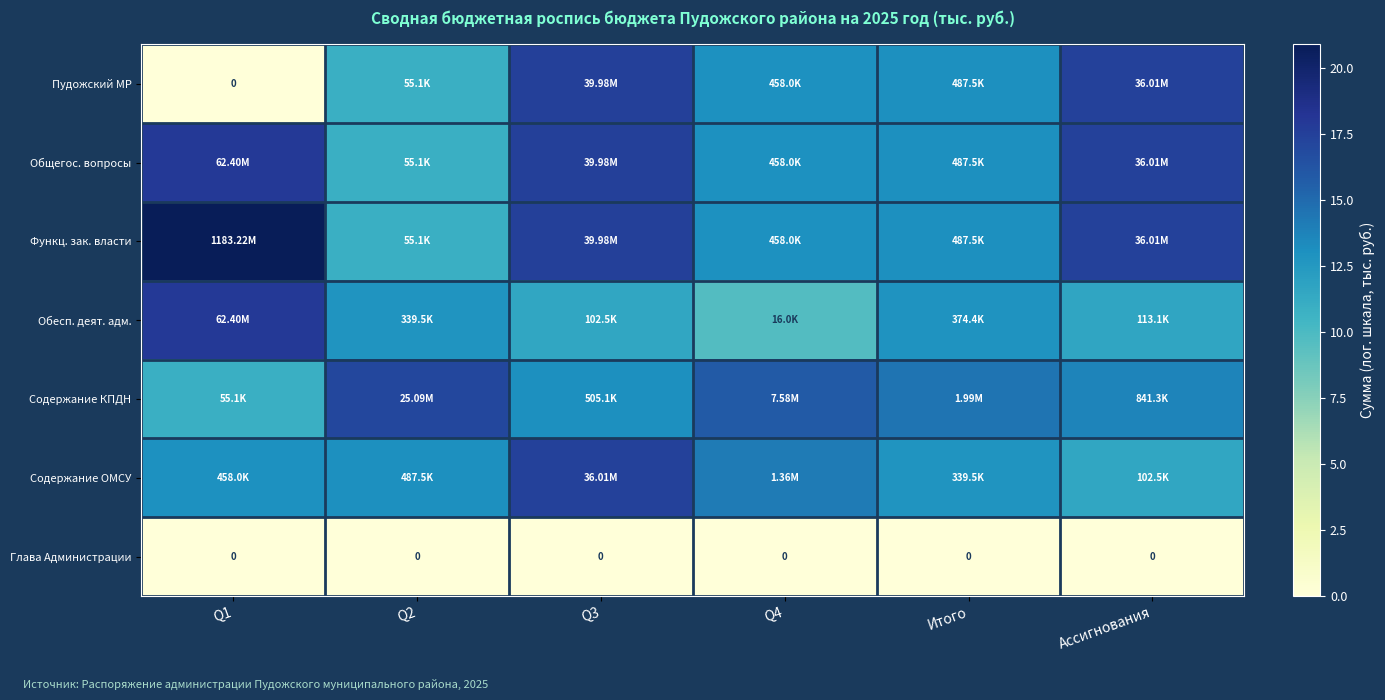

At how many categories does at least one series exceed 20?

1